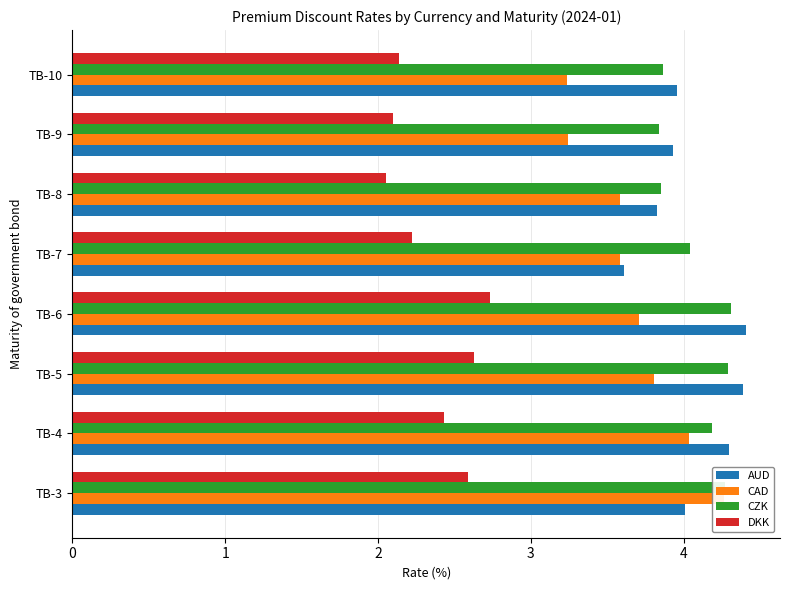

Which series has the widest spread of values?

CAD